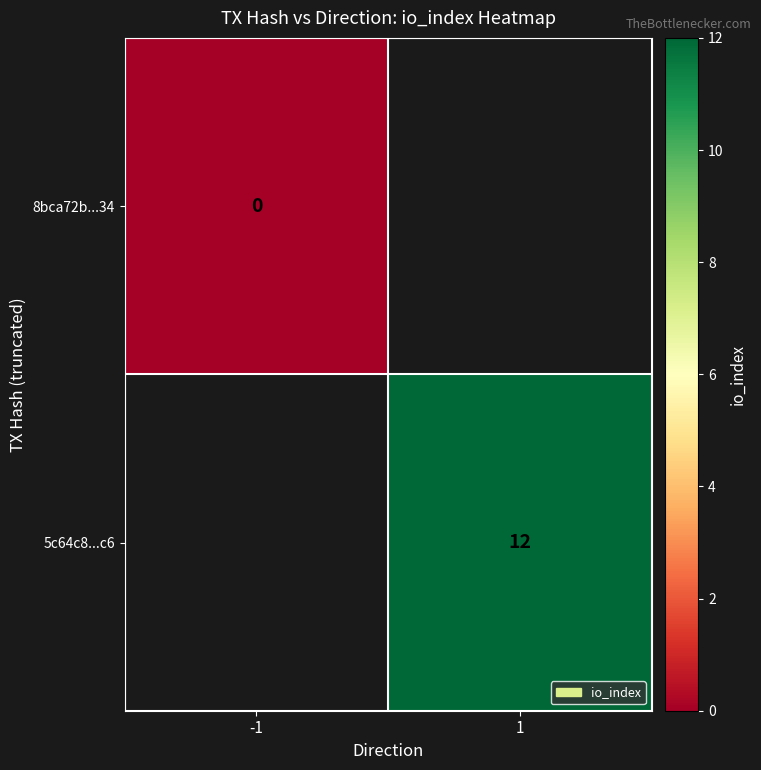

At how many categories does at least one series exceed 5?

1